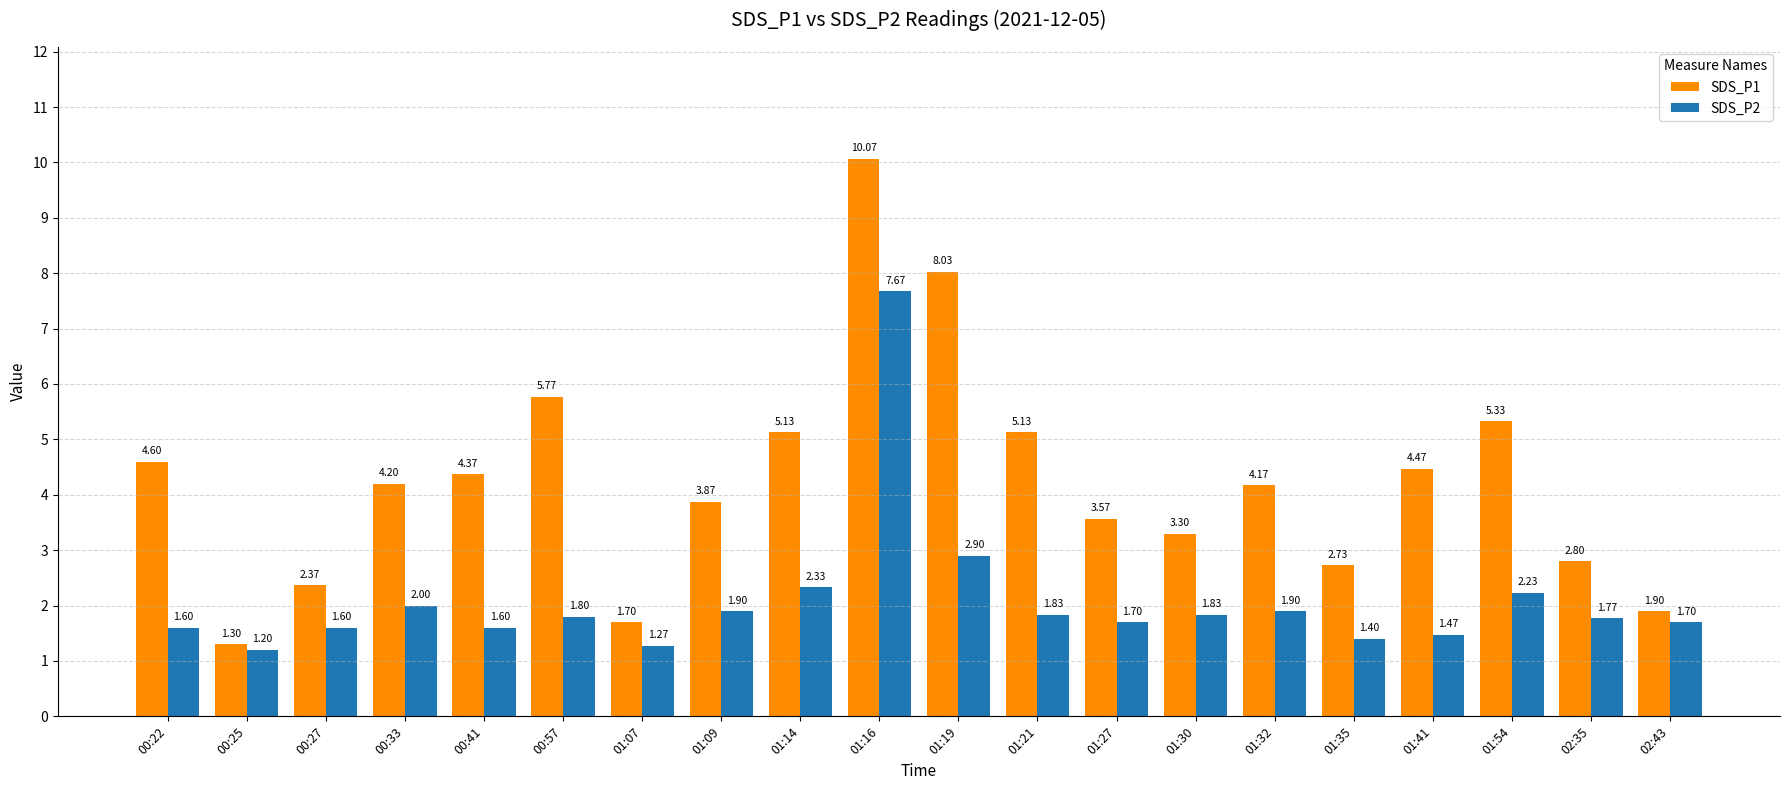

What is the smallest value displayed?

1.2